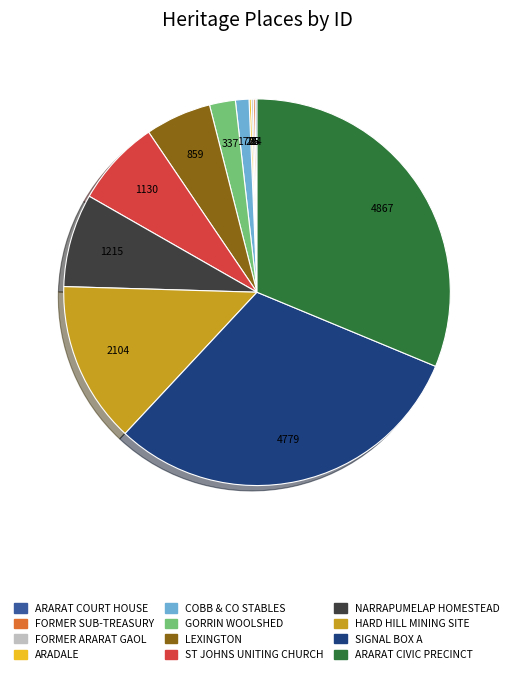

The GORRIN WOOLSHED slice represents 2% of the pie. True or false?

True